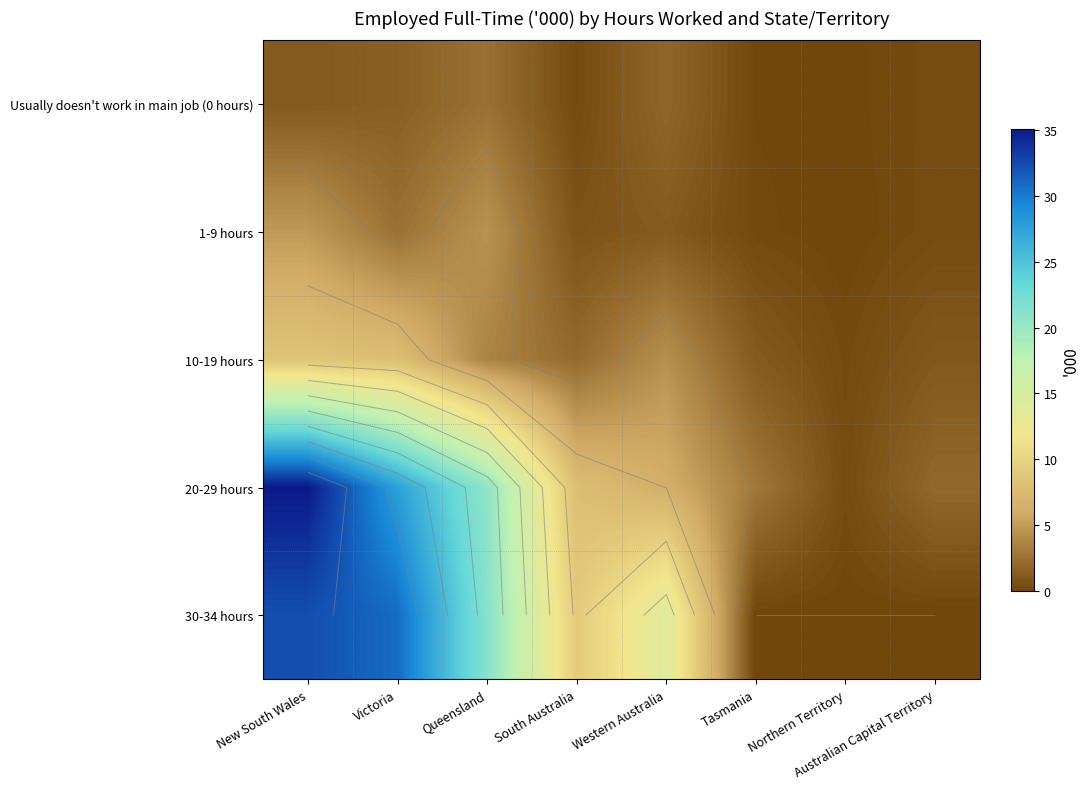

What is the total value across all series at Queensland?

52.6